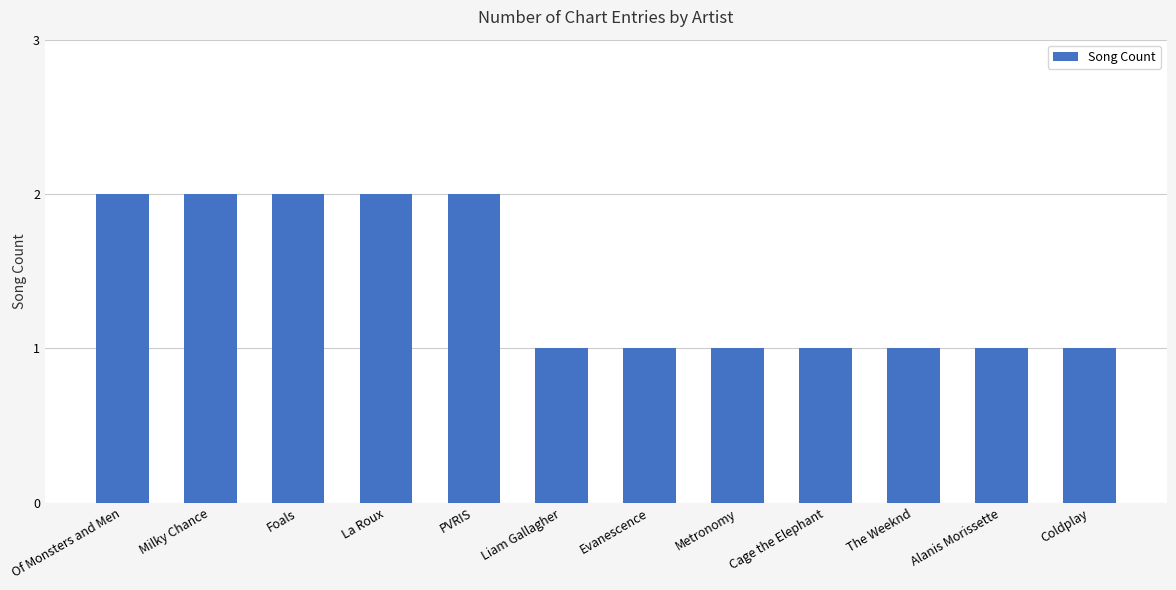

Approximately how many times larger is the value at La Roux compared to Foals?

1.0